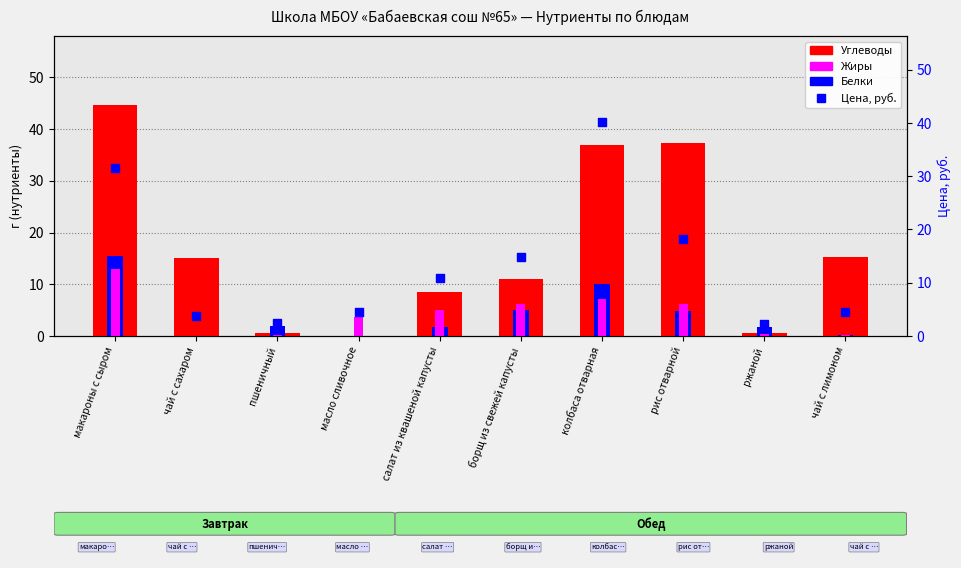

At which category is the sum across all series the highest?

макароны с сыром